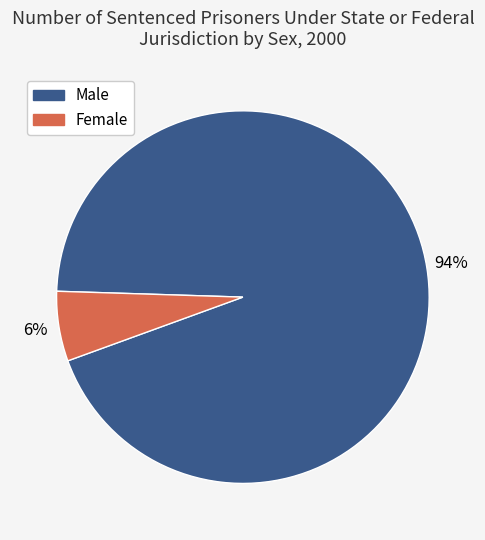

What is the largest slice in the pie chart?

Male